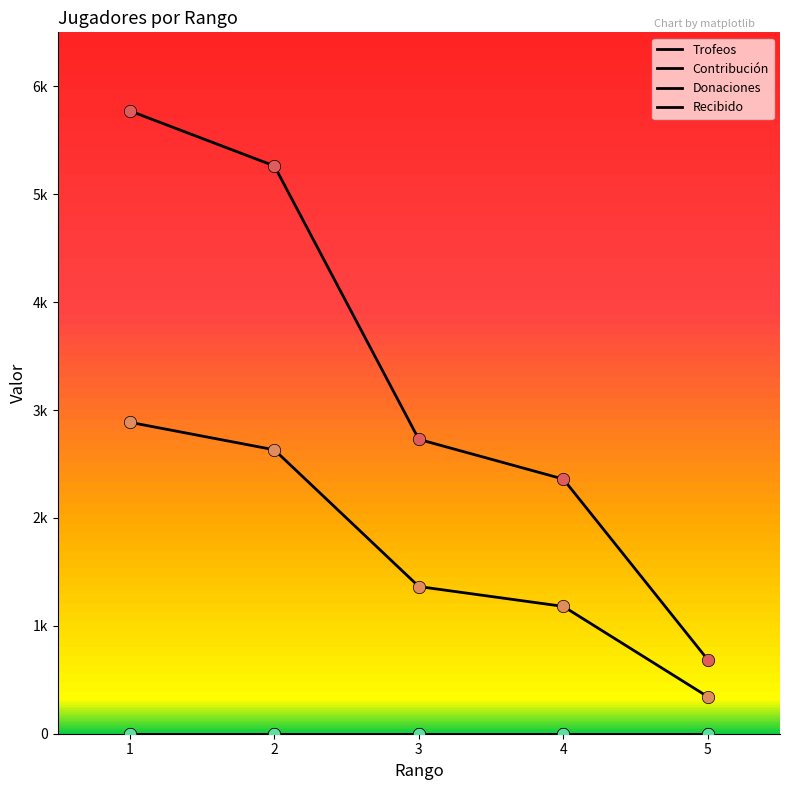

Which series has the largest total across all categories?

Trofeos